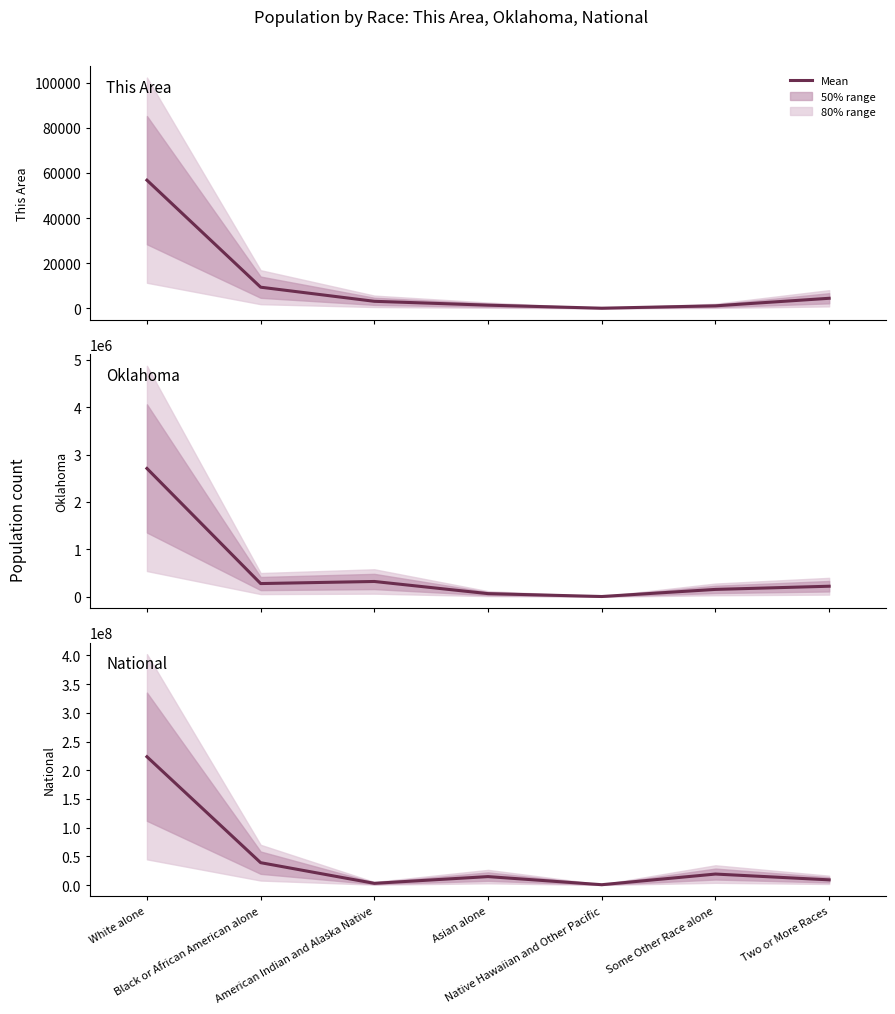

Reading left to right, what are all the values shown in this chart?

This Area: White alone=56777	Black or African American alone=9406	American Indian and Alaska Native=3163	Asian alone=1452	Native Hawaiian and Other Pacific=111	Some Other Race alone=1154	Two or More Races=4501
Oklahoma: White alone=2706845	Black or African American alone=277644	American Indian and Alaska Native=321687	Asian alone=65076	Native Hawaiian and Other Pacific=4369	Some Other Race alone=154409	Two or More Races=221321
National: White alone=223553265	Black or African American alone=38929319	American Indian and Alaska Native=2932248	Asian alone=14674252	Native Hawaiian and Other Pacific=540013	Some Other Race alone=19107368	Two or More Races=9009073